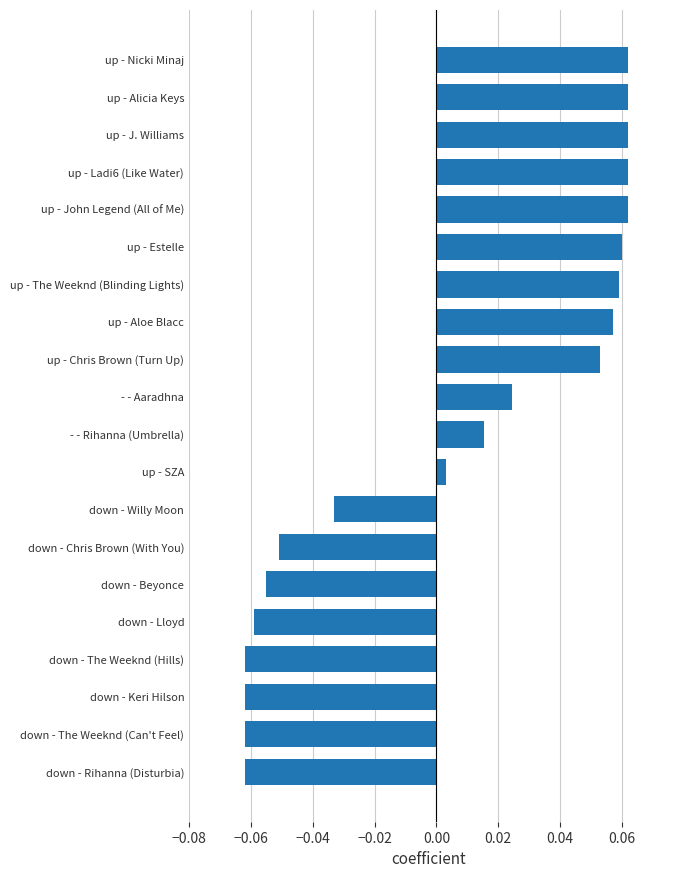

The value at up - The Weeknd (Blinding Lights) is 0.0. True or false?

False